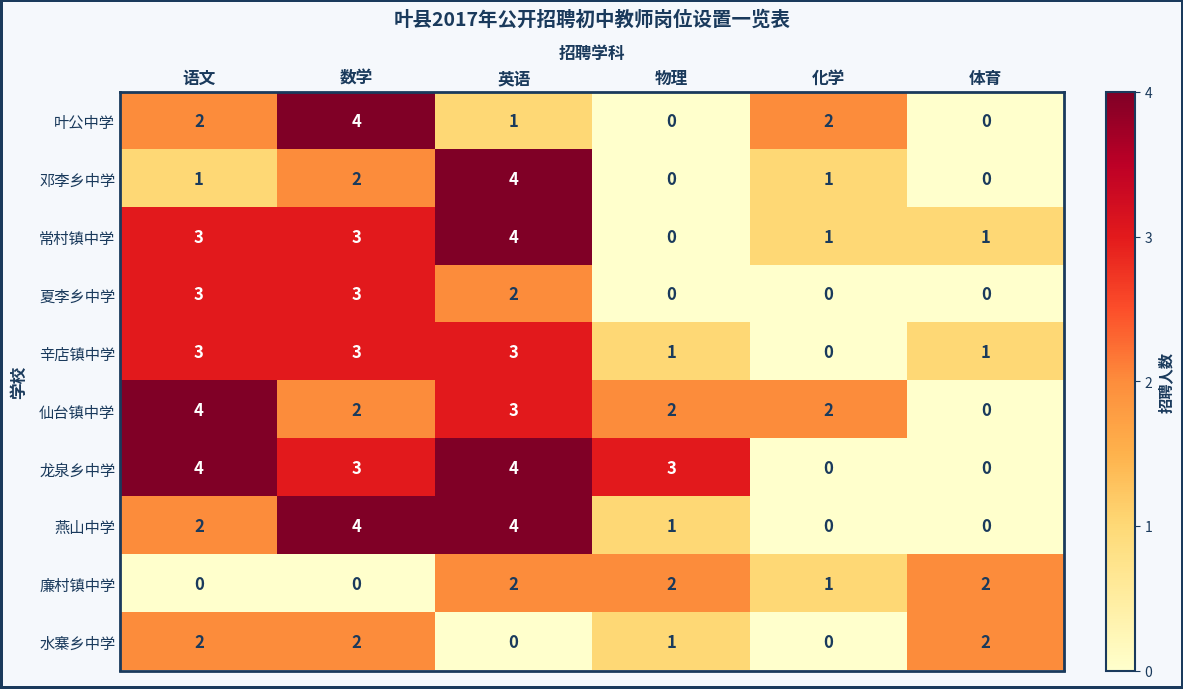

How many 邓李乡中学 values are between 0 and 2?

5